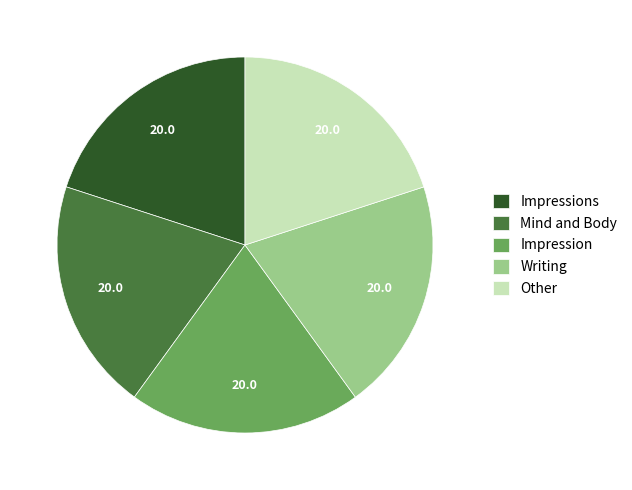

The Writing slice represents 20% of the pie. True or false?

True